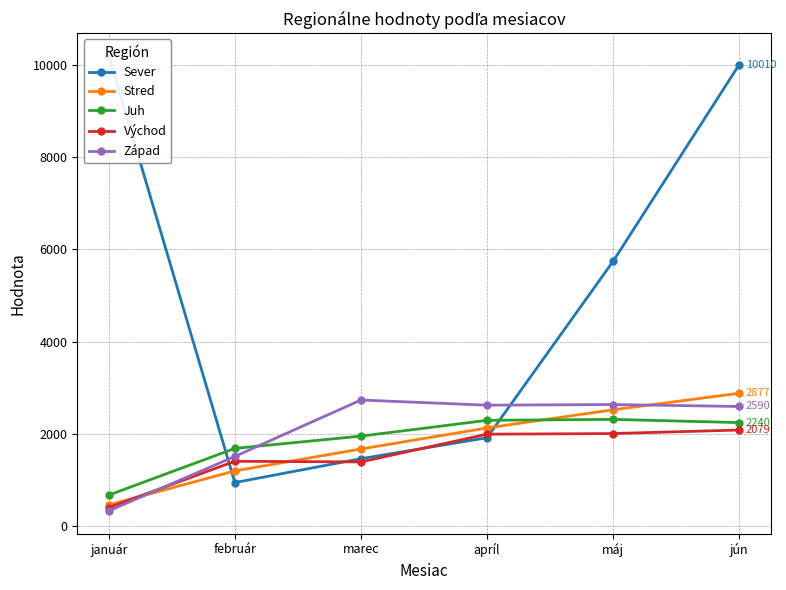

How many values in the Západ series exceed 2618?

2